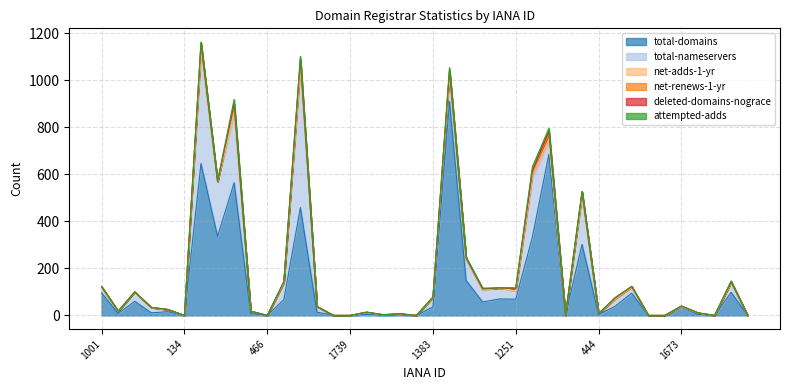

How many interior local peaks does the total-nameservers series have?

12